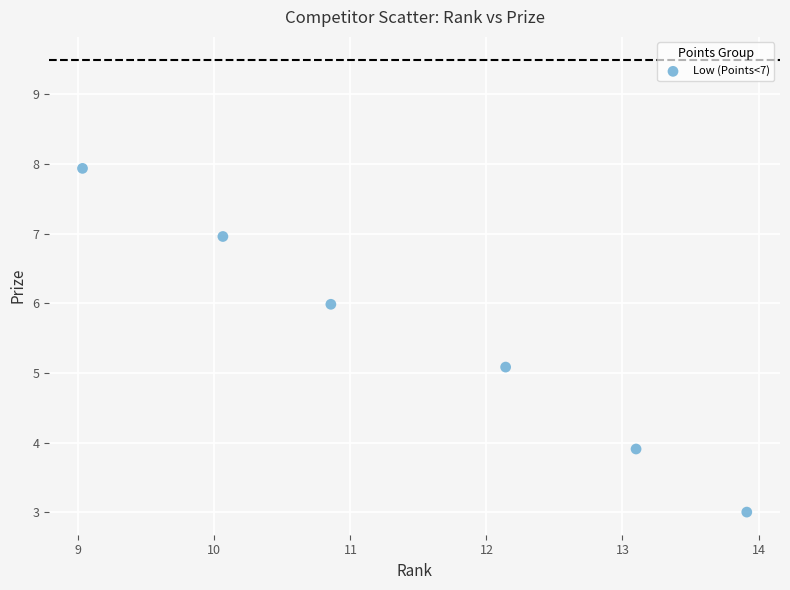

What is the average Y value?

5.5